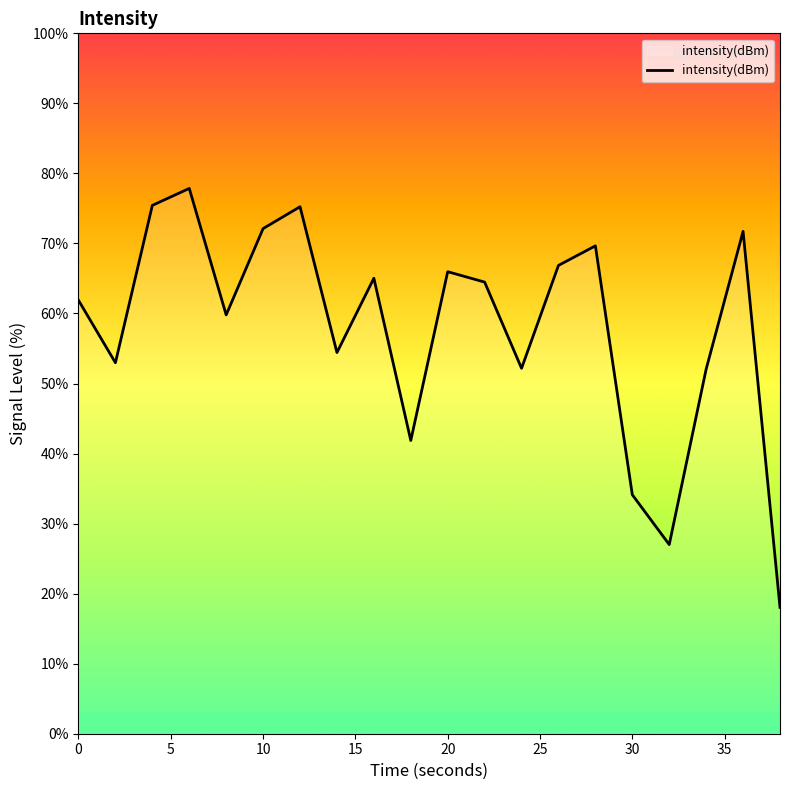

What is the minimum value shown in the chart?

18.0